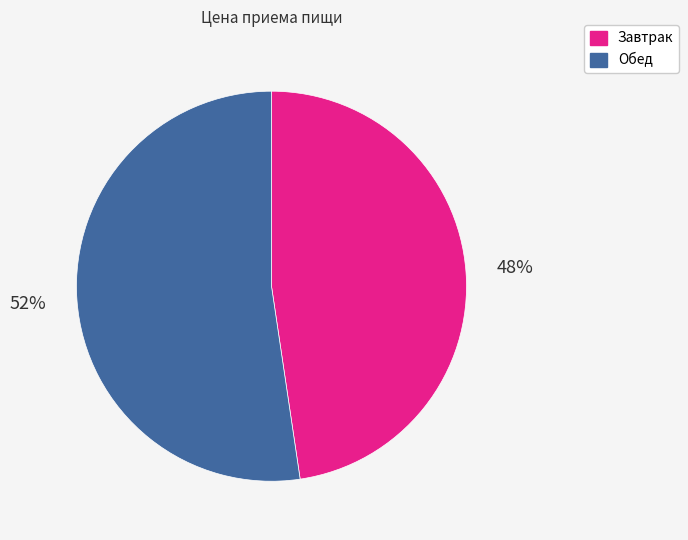

To the nearest percent, what is the average slice percentage?

50%